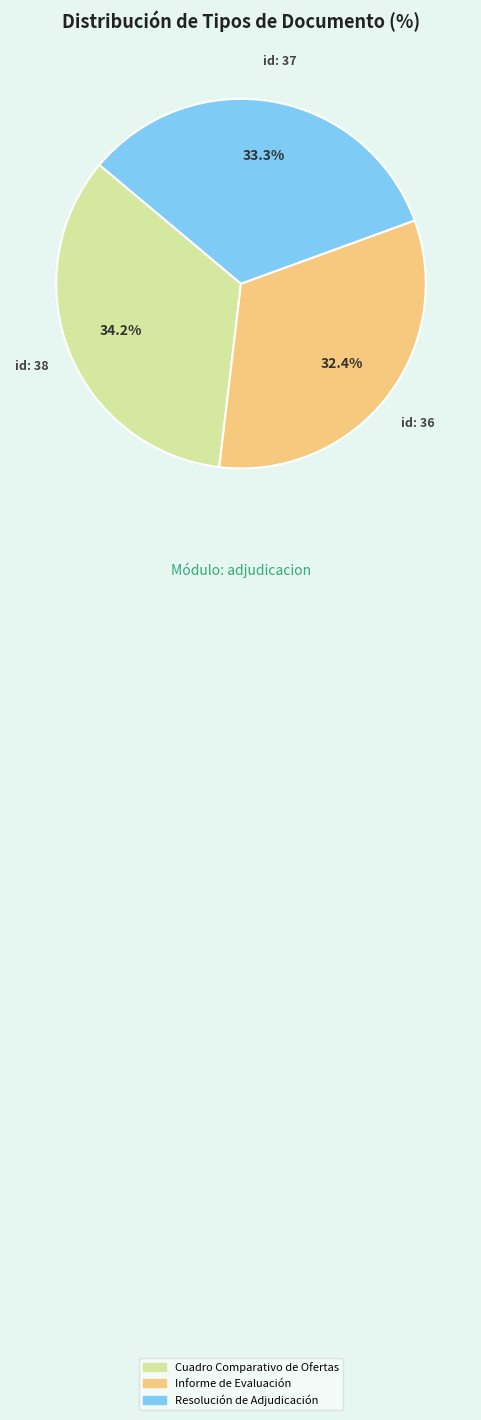

How many slices are in this pie chart?

3